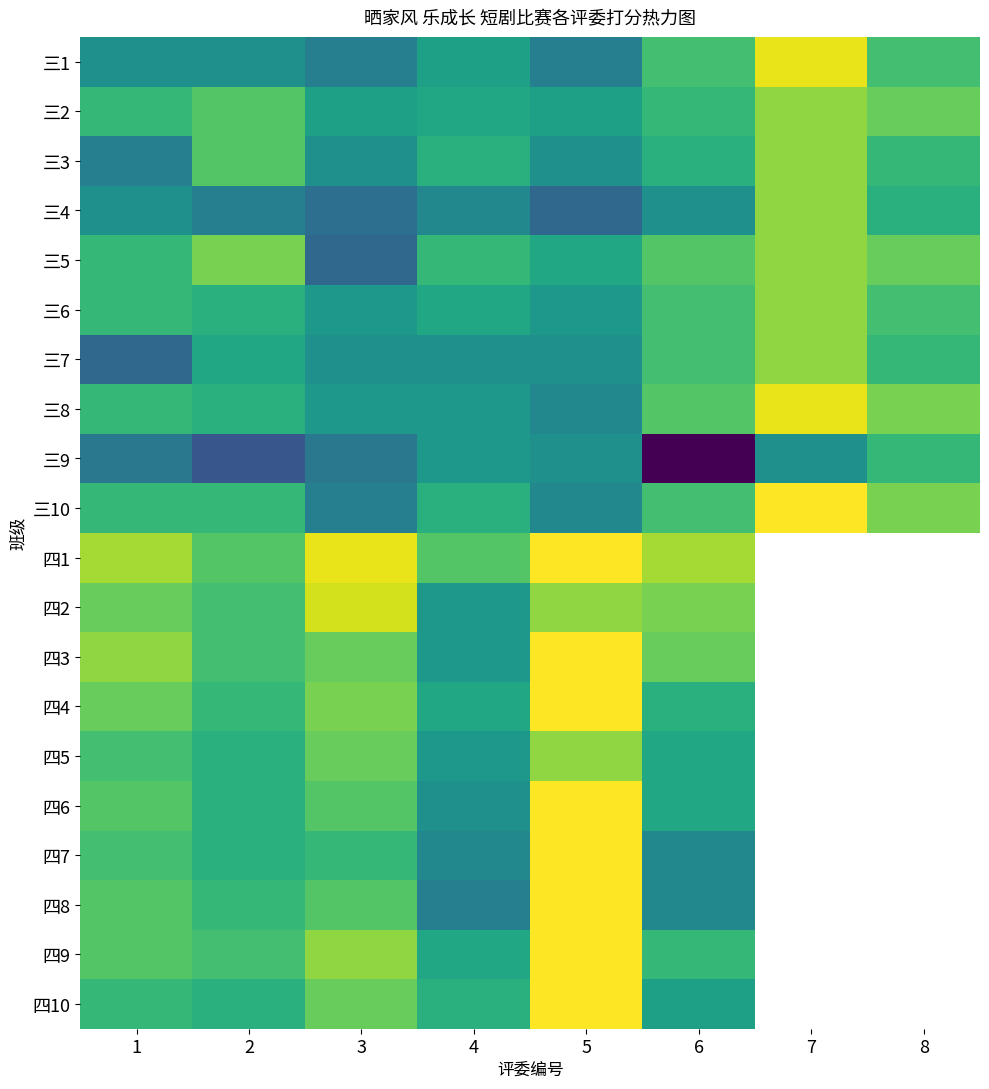

Is it true that 三10 equals 147.2 at 2?

False